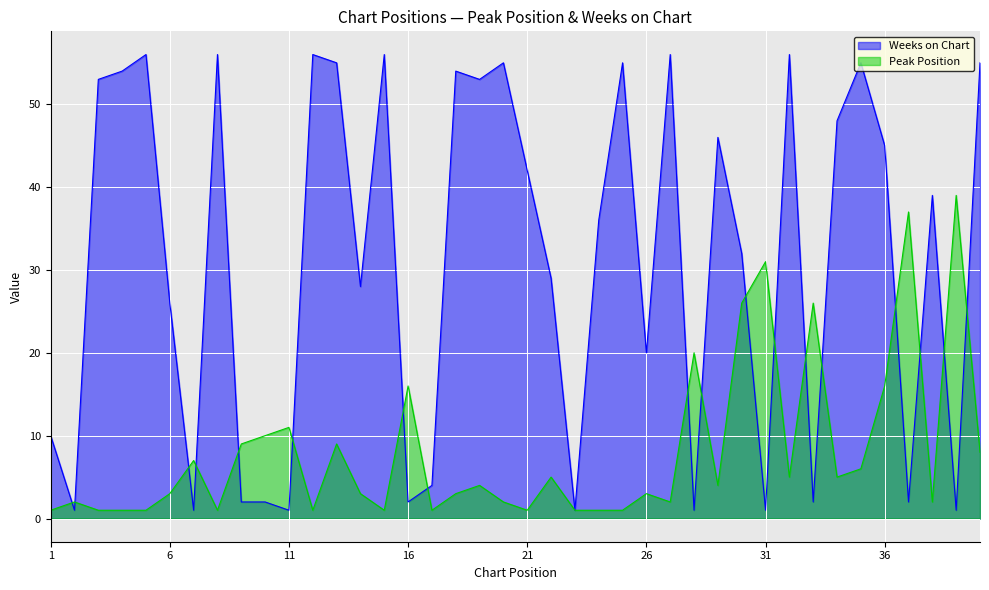

Which series ends up on top after the final intersection of Weeks on Chart and Peak Position?

Weeks on Chart